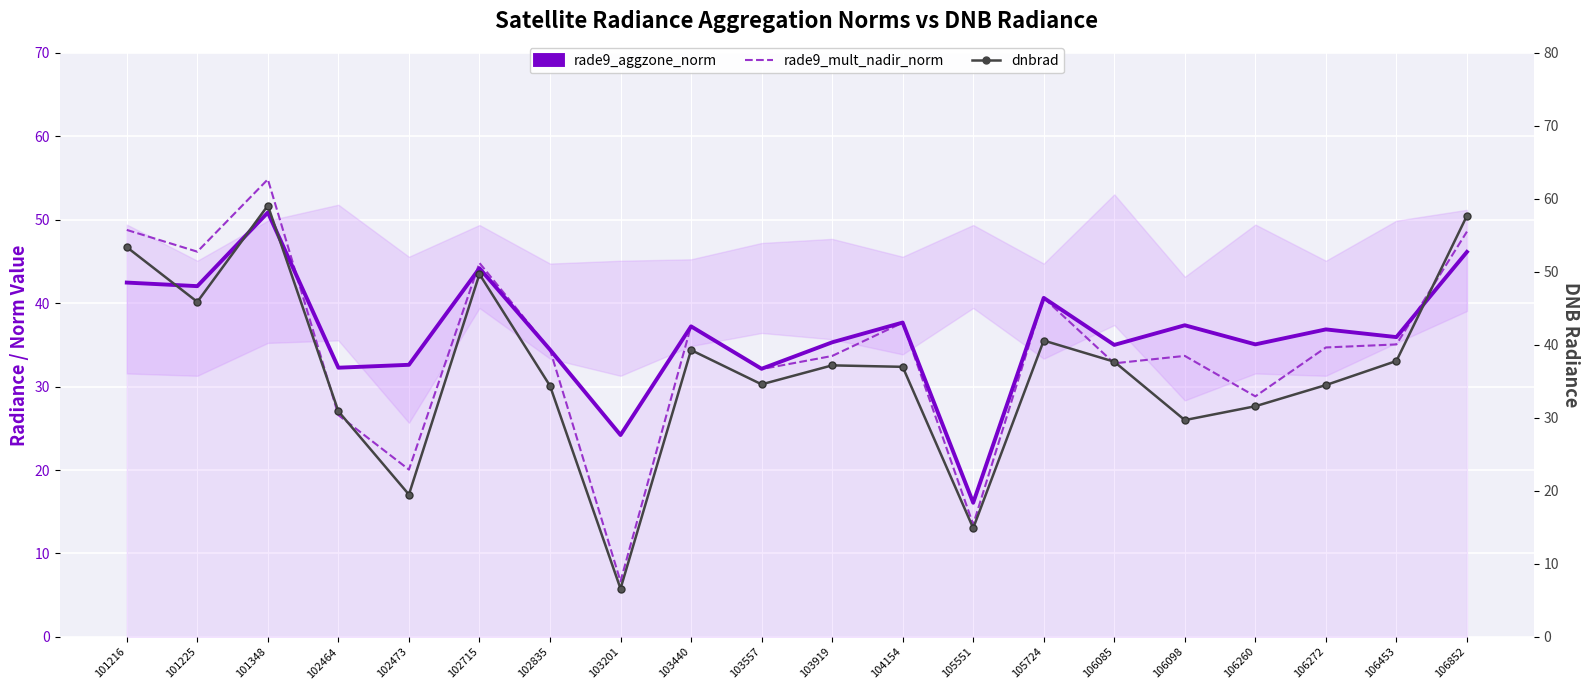

The value of dnbrad at 106260 is 31.6. True or false?

True